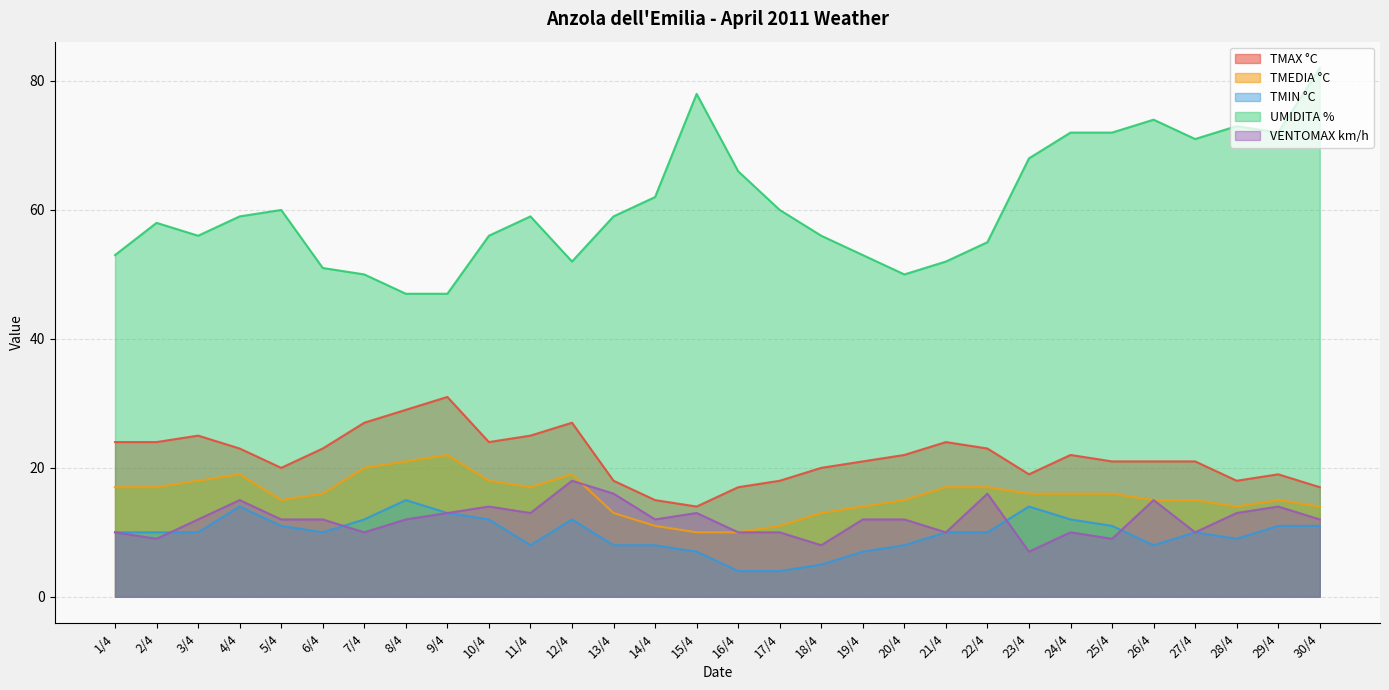

True or false: UMIDITA % and TMIN °C cross at least once.

False